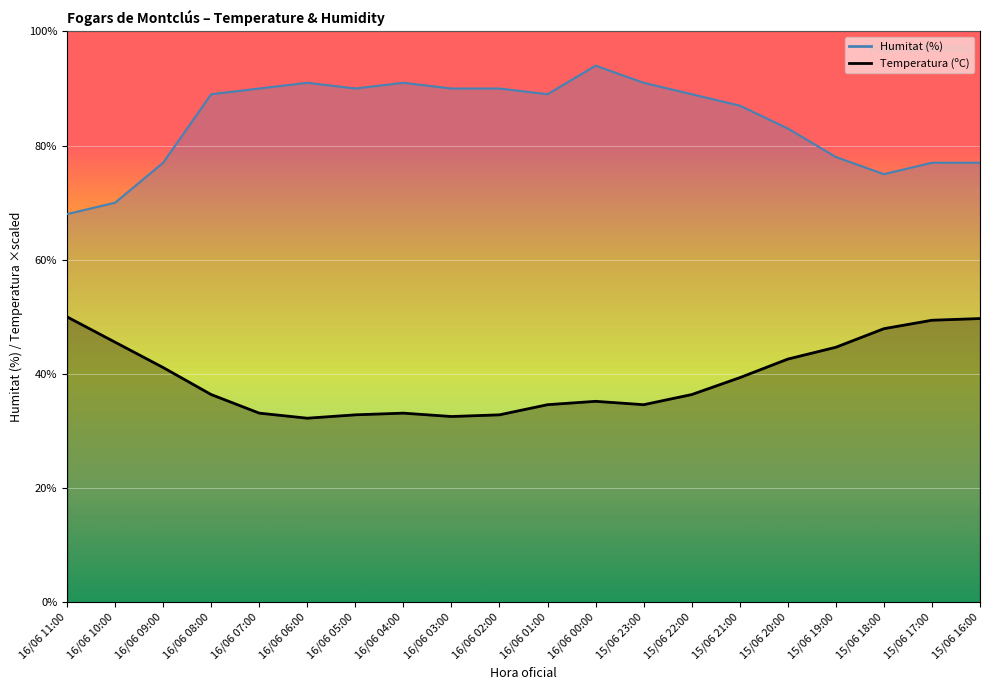

Reading left to right, transcribe all the data shown in this chart.

Temperatura (ºC): 16/06 11:00=50.0	16/06 10:00=45.6	16/06 09:00=41.1	16/06 08:00=36.4	16/06 07:00=33.1	16/06 06:00=32.2	16/06 05:00=32.8	16/06 04:00=33.1	16/06 03:00=32.5	16/06 02:00=32.8	16/06 01:00=34.6	16/06 00:00=35.2	15/06 23:00=34.6	15/06 22:00=36.4	15/06 21:00=39.3	15/06 20:00=42.6	15/06 19:00=44.7	15/06 18:00=47.9	15/06 17:00=49.4	15/06 16:00=49.7
Humitat (%): 16/06 11:00=68.0	16/06 10:00=70.0	16/06 09:00=77.0	16/06 08:00=89.0	16/06 07:00=90.0	16/06 06:00=91.0	16/06 05:00=90.0	16/06 04:00=91.0	16/06 03:00=90.0	16/06 02:00=90.0	16/06 01:00=89.0	16/06 00:00=94.0	15/06 23:00=91.0	15/06 22:00=89.0	15/06 21:00=87.0	15/06 20:00=83.0	15/06 19:00=78.0	15/06 18:00=75.0	15/06 17:00=77.0	15/06 16:00=77.0